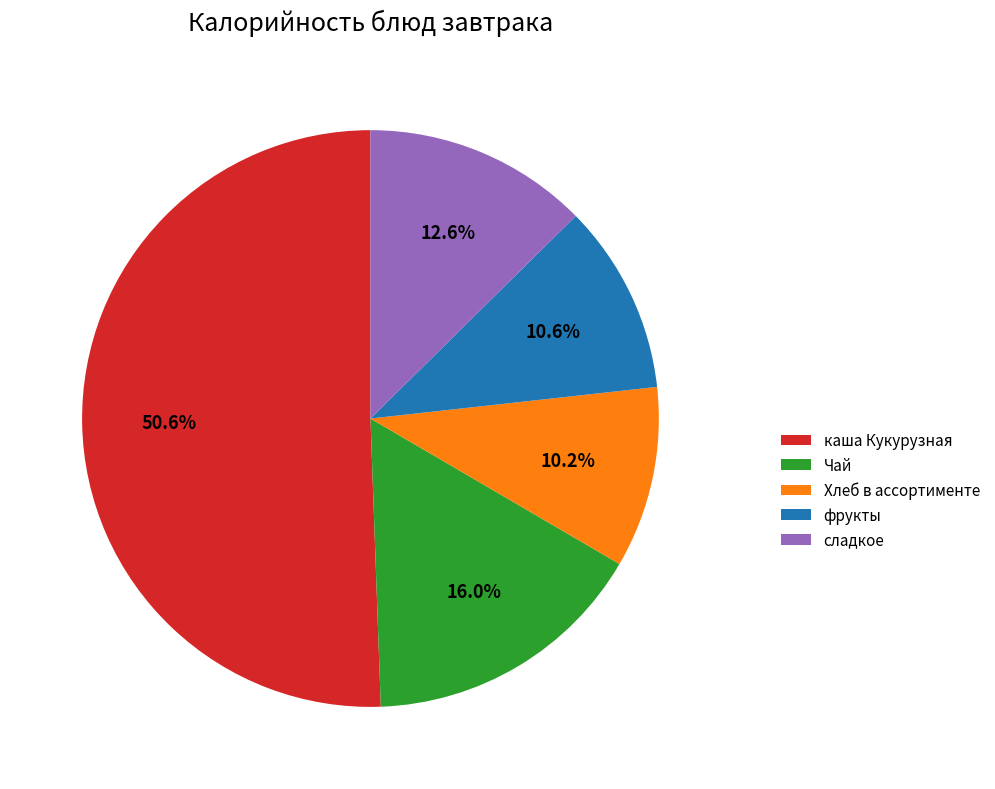

What percentage is the каша Кукурузная slice, to the nearest percent?

51%